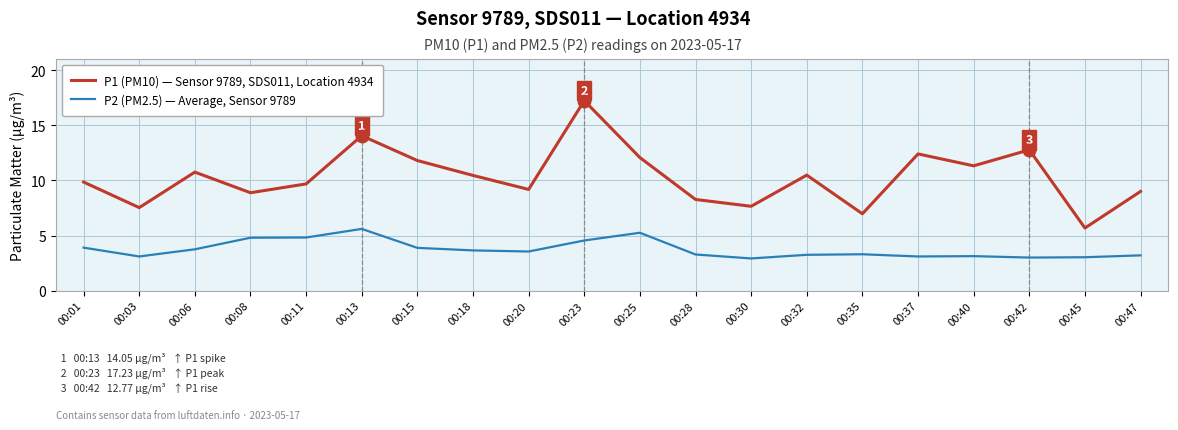

What is the average value of the P1 (PM10) — Sensor 9789, SDS011, Location 4934 series?

10.3